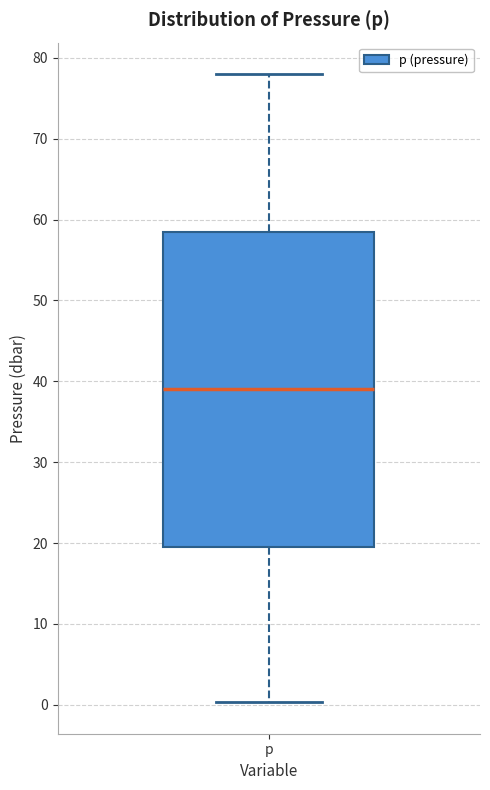

Transcribe this box plot: give where the median line is, the range the box spans, and where the two whiskers end, as read against the y-axis. The values are not printed on the chart, so give them approximately, as read against the axis.

median 39, box 20 to 59, whiskers 0 to 78